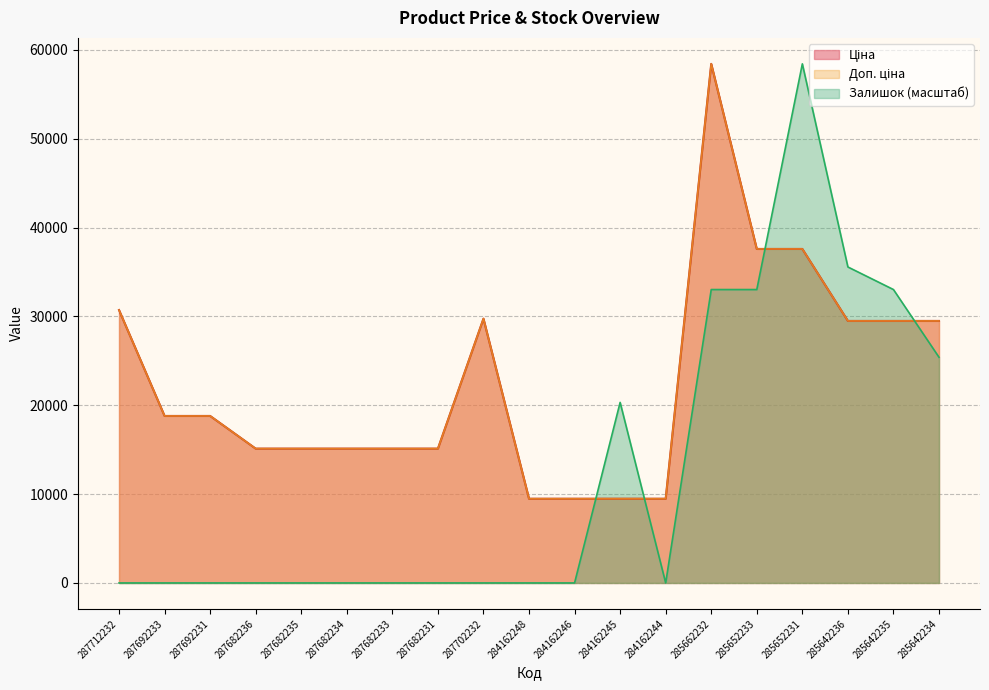

Rank the series at 285642235 from lowest to highest value.

Ціна, Доп. ціна, Залишок